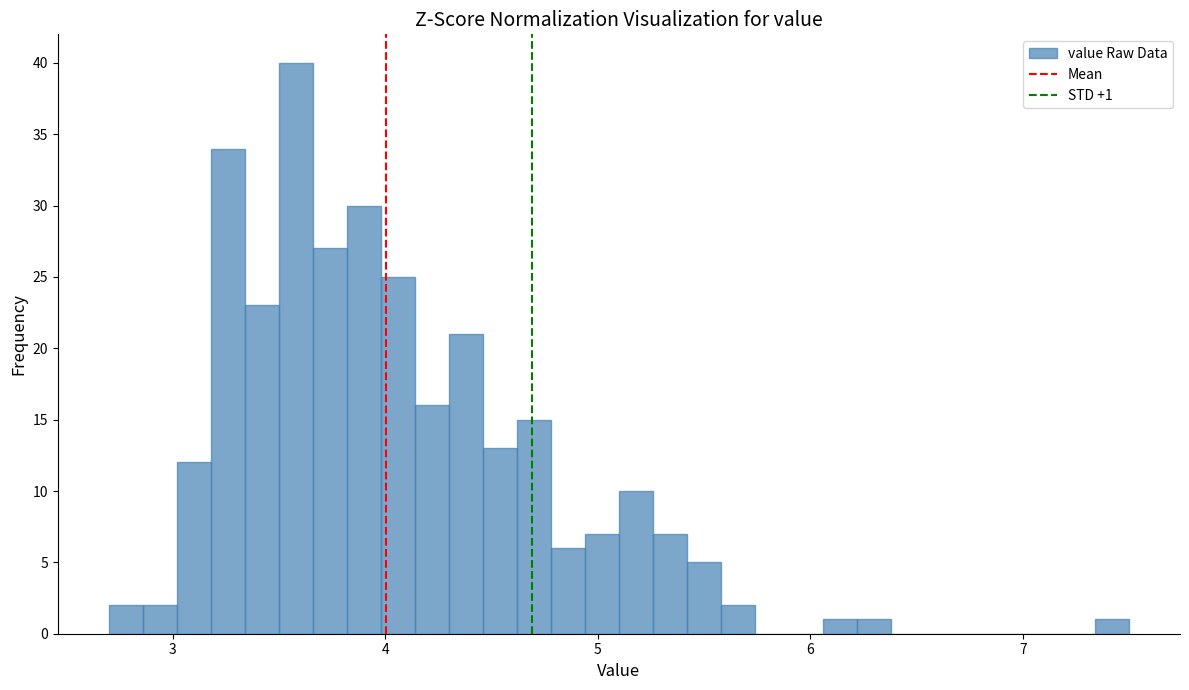

Around what value on the x-axis is the tallest bar? Give the approximate position of its centre, as read against the axis.

3.6